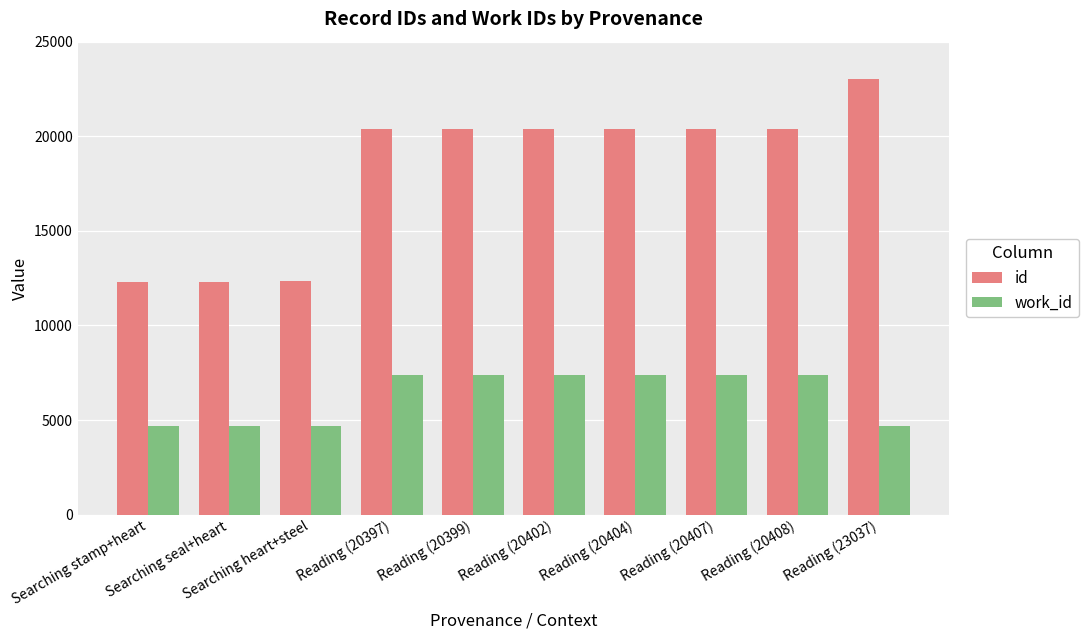

Which series has the widest spread of values?

id